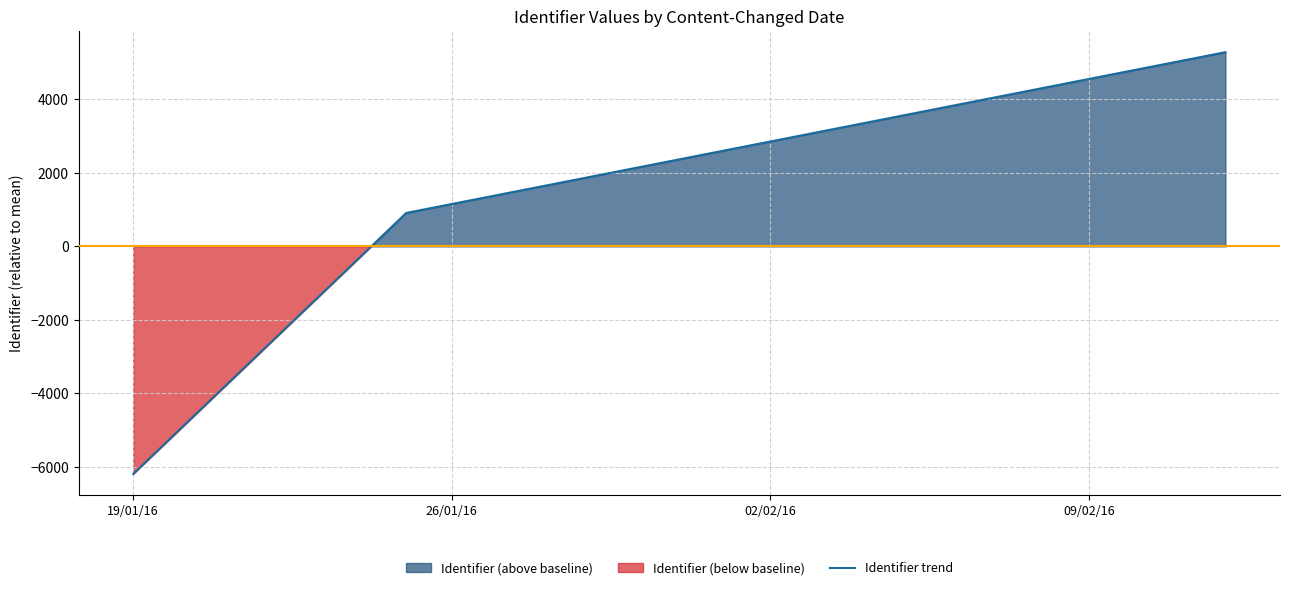

Reading left to right, extract all data points from this chart.

-6193.4	909.5	5283.9